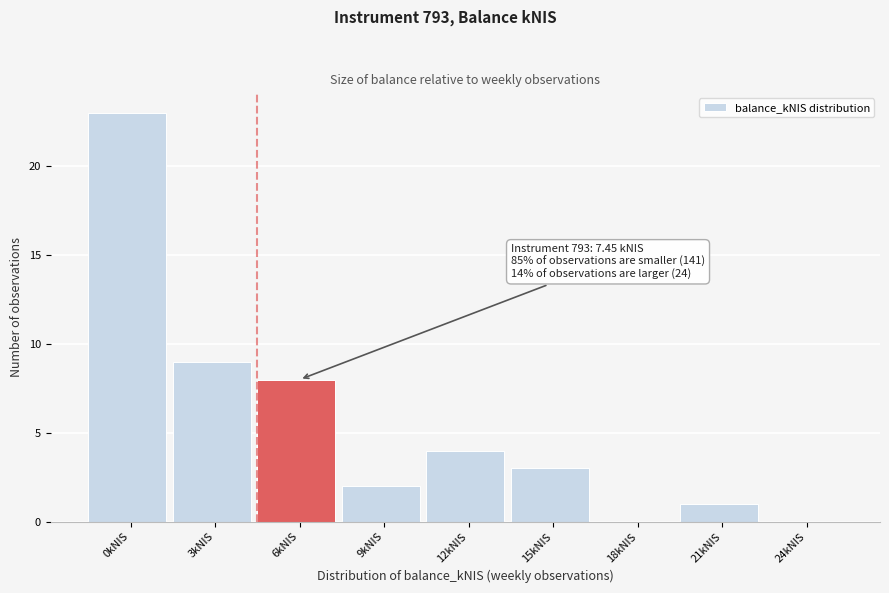

Reading left to right, list all the values displayed in this chart.

0kNIS=23	3kNIS=9	6kNIS=8	9kNIS=2	12kNIS=4	15kNIS=3	18kNIS=0	21kNIS=1	24kNIS=0